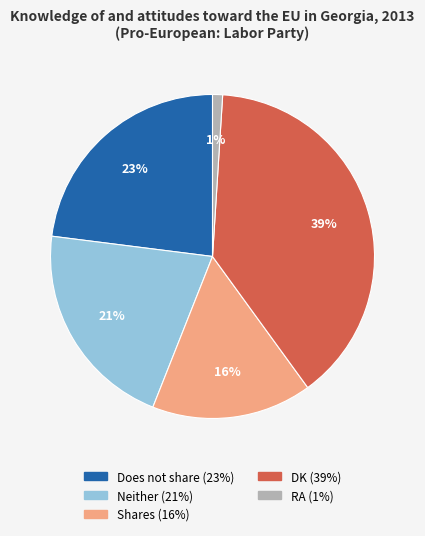

Is there a majority slice in this chart?

No